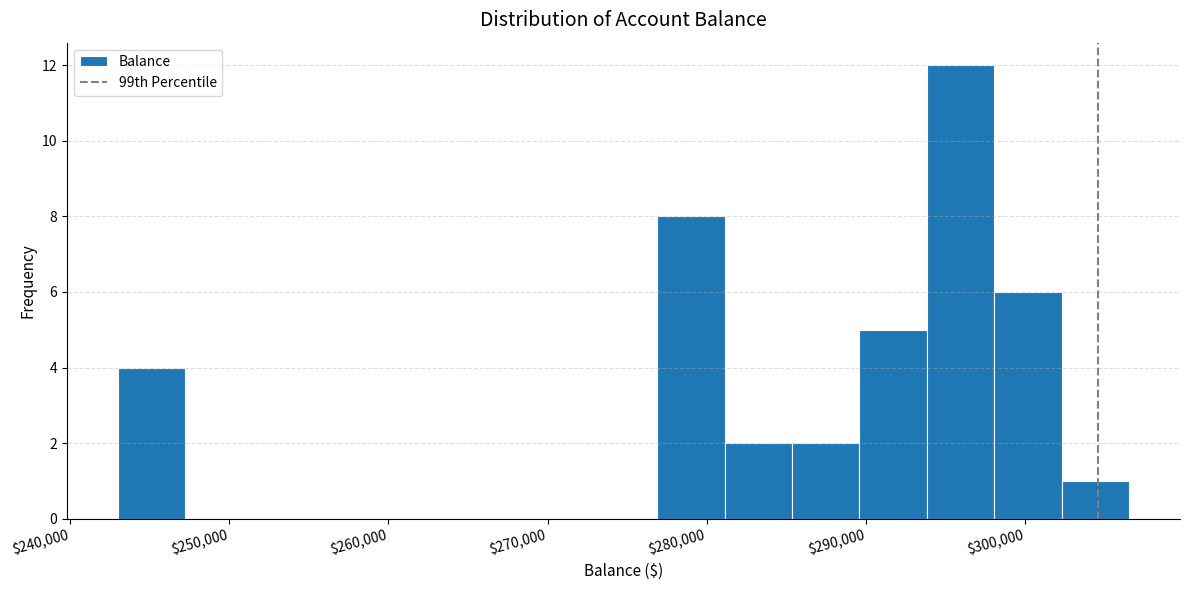

Reading left to right, transcribe this chart: for each bar, give the range it covers on the x-axis and its height. Neither the bar edges nor the heights are printed on the chart, so give them approximately, as read against the axes.

243000 to 247000: 4
247000 to 251000: 0
251000 to 256000: 0
256000 to 260000: 0
260000 to 264000: 0
264000 to 268000: 0
268000 to 273000: 0
273000 to 277000: 0
277000 to 281000: 8
281000 to 285000: 2
285000 to 290000: 2
290000 to 294000: 5
294000 to 298000: 12
298000 to 302000: 6
302000 to 307000: 1